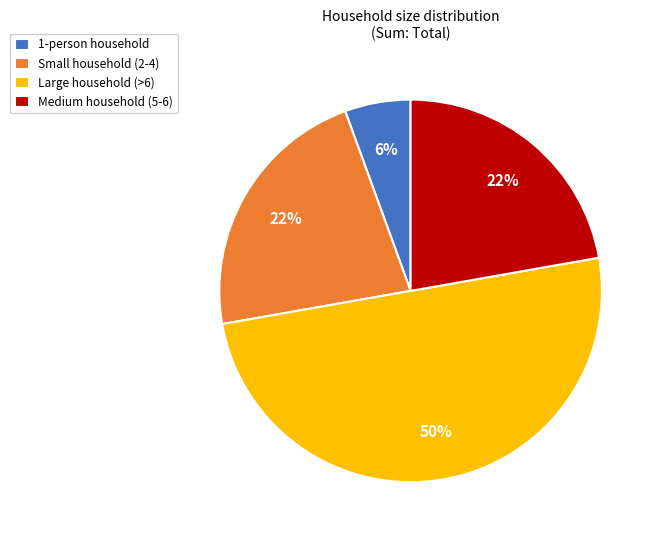

Is it true that Small household (2-4) is 32% of the pie?

False